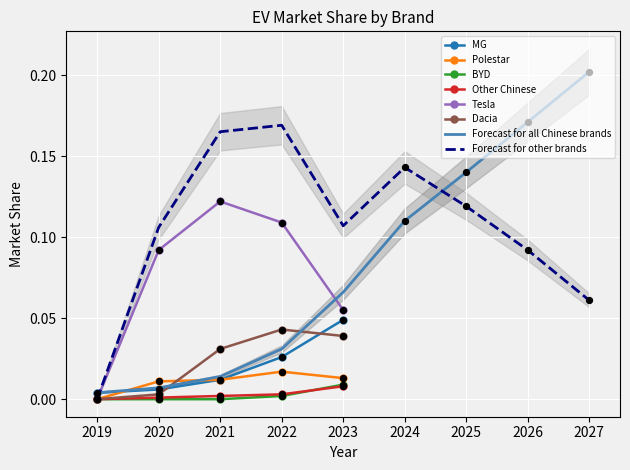

Which series has the largest Y range (max minus min)?

Tesla